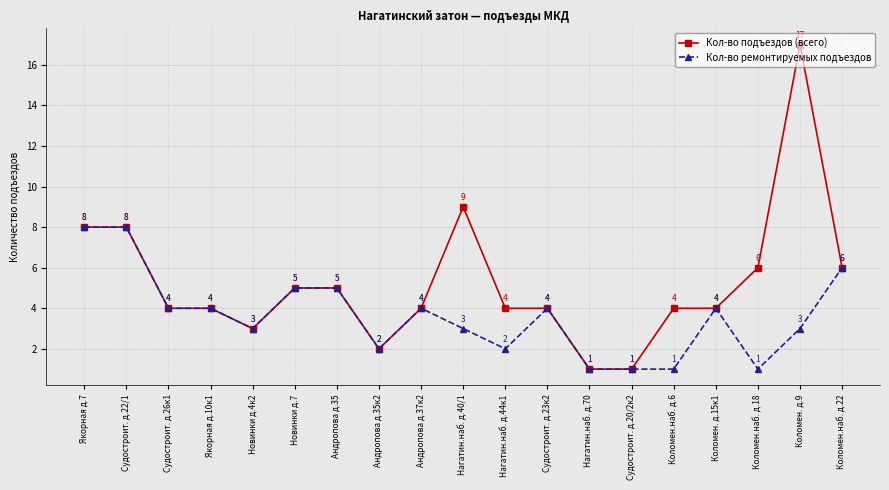

What position from the right is Новинки д.7?

14